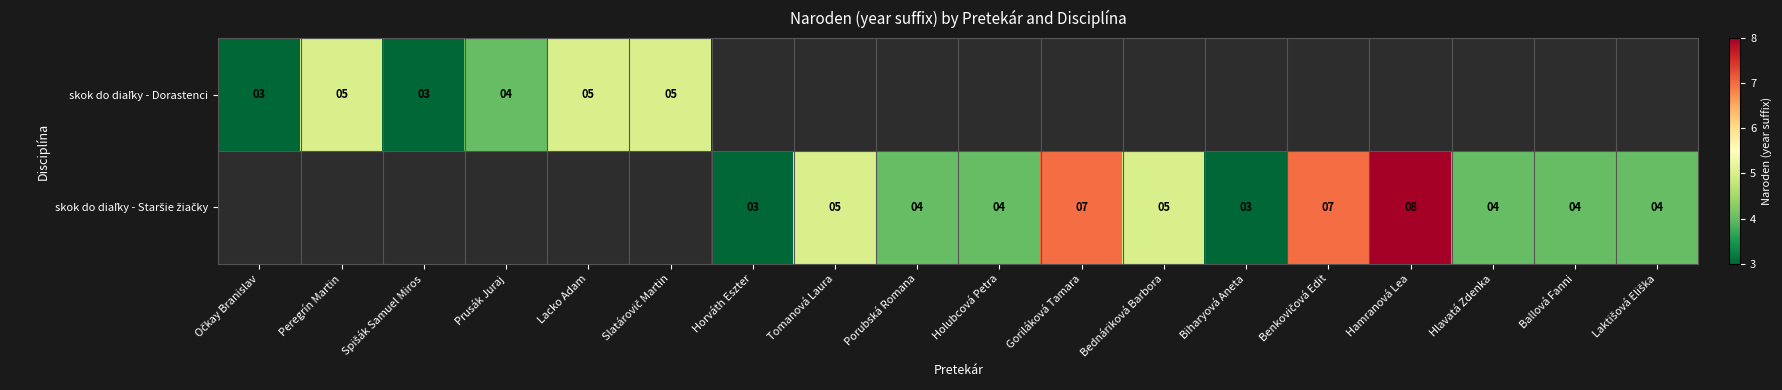

Is the value of skok do diaľky - Dorastenci at Laktišová Eliška greater than the value of skok do diaľky - Staršie žiačky at Benkovičová Edit?

No